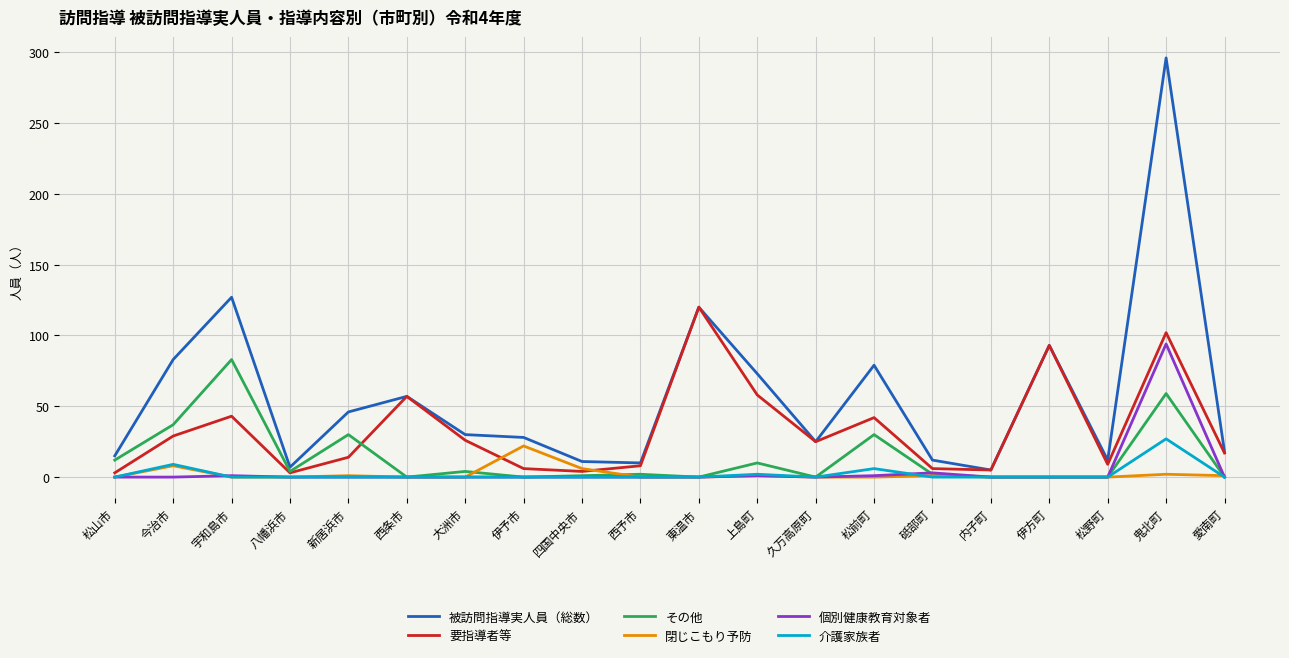

How many values in the 介護家族者 series exceed 0?

4